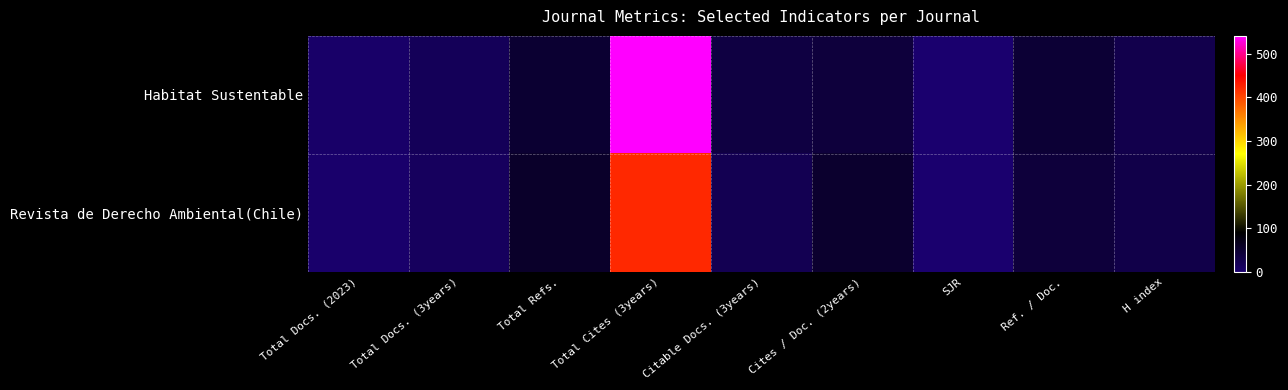

Reading right to left, what are all the values shown in this chart?

Habitat Sustentable: H index=28	Ref. / Doc.=47	SJR=0	Cites / Doc. (2years)=41	Citable Docs. (3years)=36	Total Cites (3years)=541	Total Refs.=49	Total Docs. (3years)=19	Total Docs. (2023)=5
Revista de Derecho Ambiental(Chile): H index=30	Ref. / Doc.=42	SJR=0	Cites / Doc. (2years)=52	Citable Docs. (3years)=23	Total Cites (3years)=422	Total Refs.=56	Total Docs. (3years)=14	Total Docs. (2023)=3